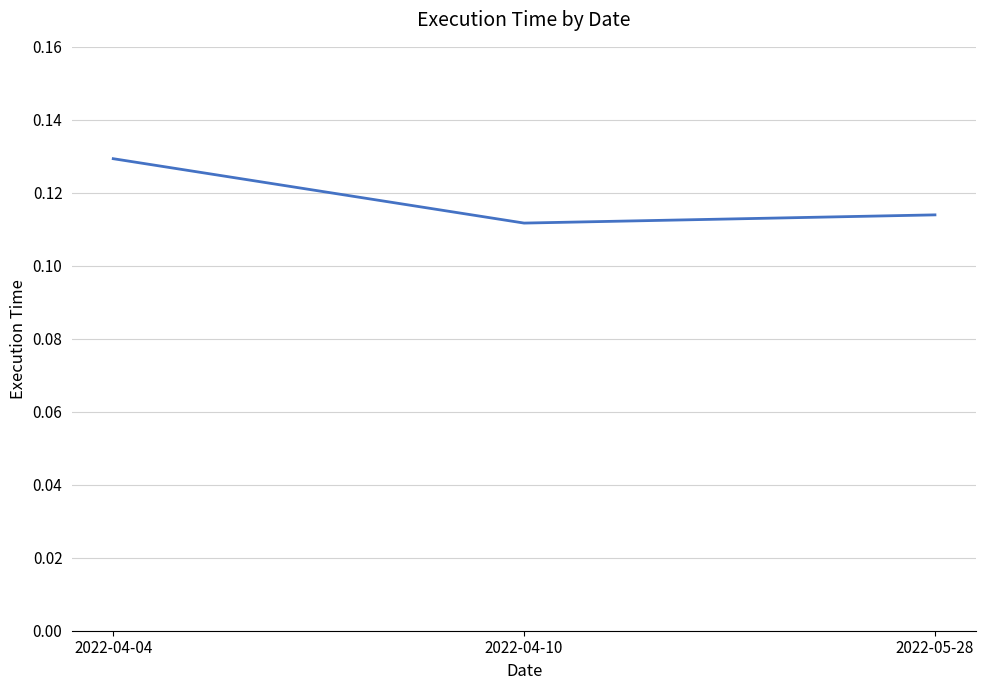

The chart shows a value of 0.2 at 2022-05-28. True or false?

False